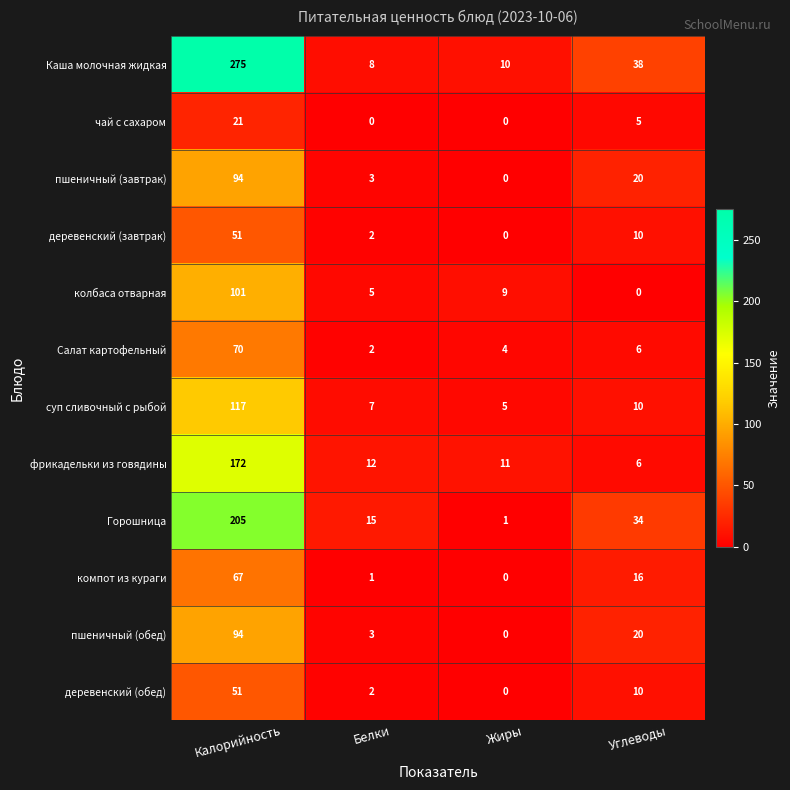

Between Белки and Углеводы, which series saw the biggest shift?

Каша молочная жидкая